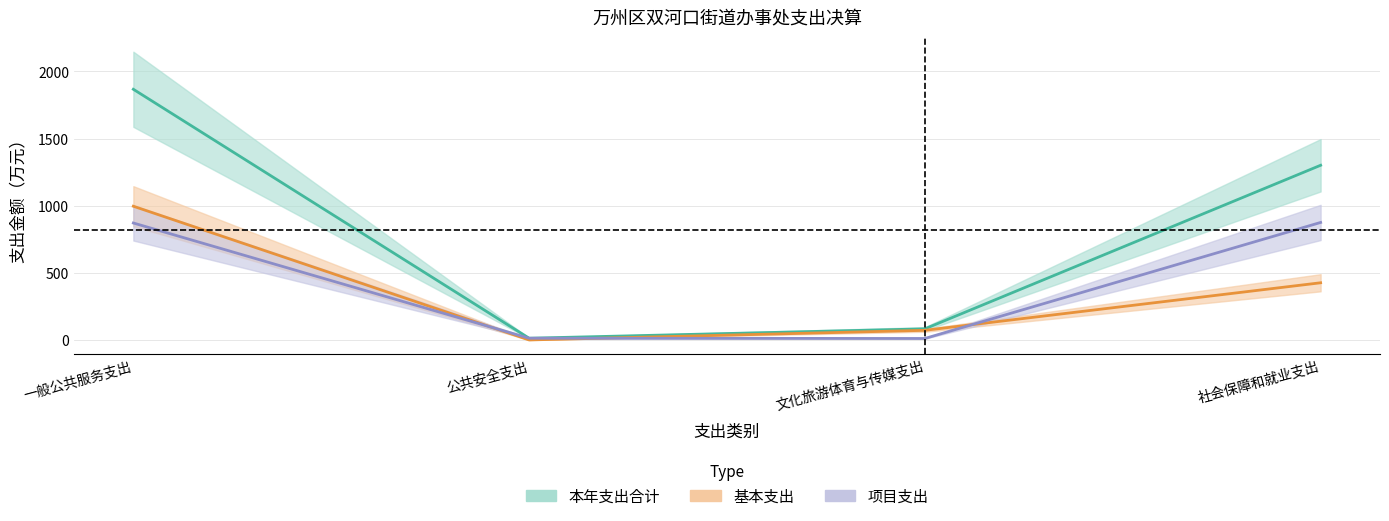

True or false: 本年支出合计 has a value of 21.9 at 公共安全支出.

False